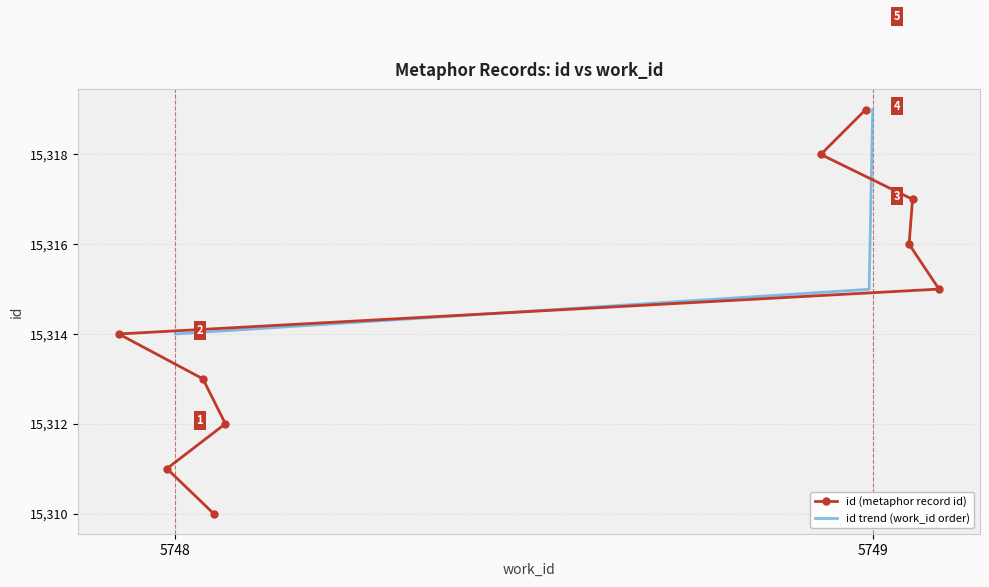

What is the minimum value shown in the chart?

15310